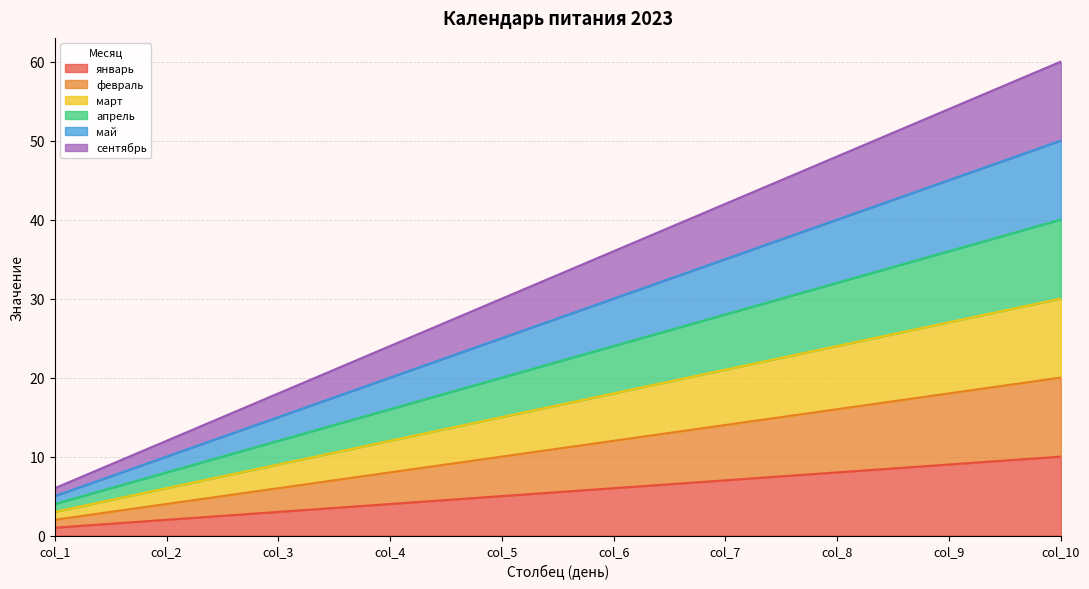

How many lines are shown in the chart?

6